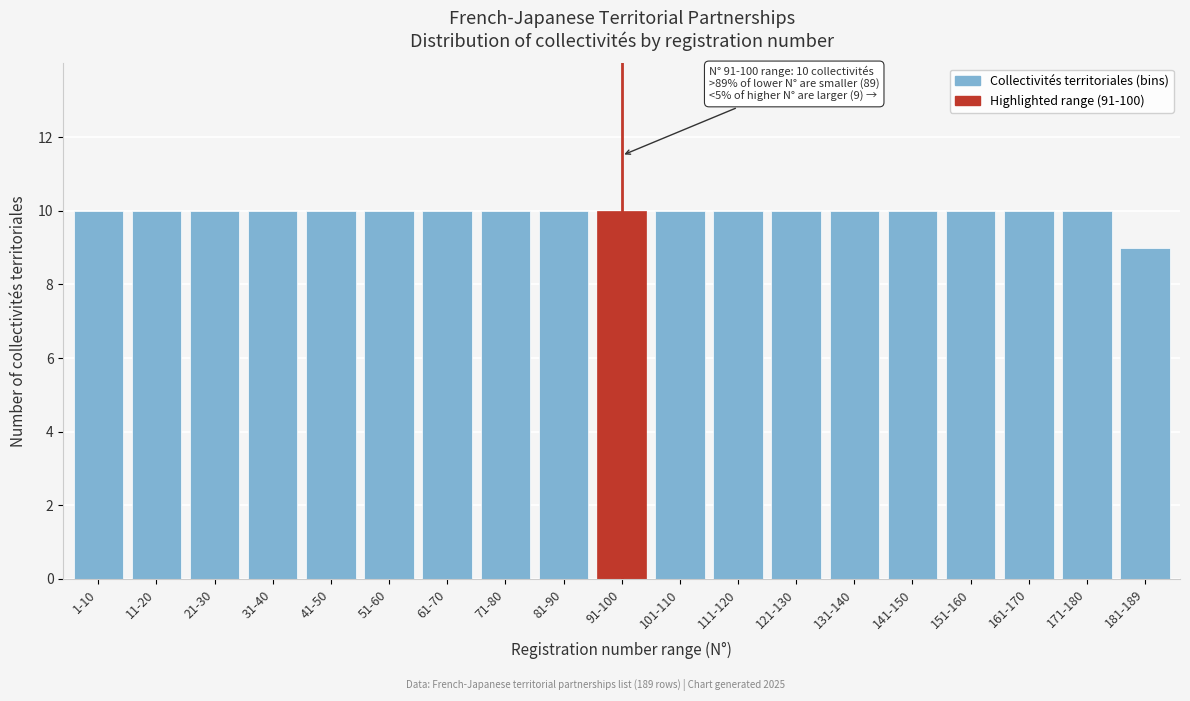

Reading left to right, what are all the values shown in this chart?

10	10	10	10	10	10	10	10	10	10	10	10	10	10	10	10	10	10	9